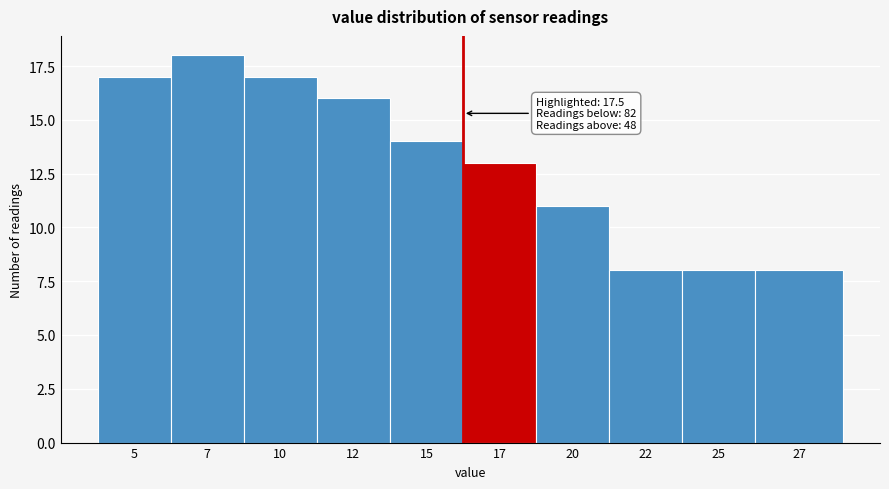

Reading left to right, what are all the values shown in this chart?

17	18	17	16	14	13	11	8	8	8